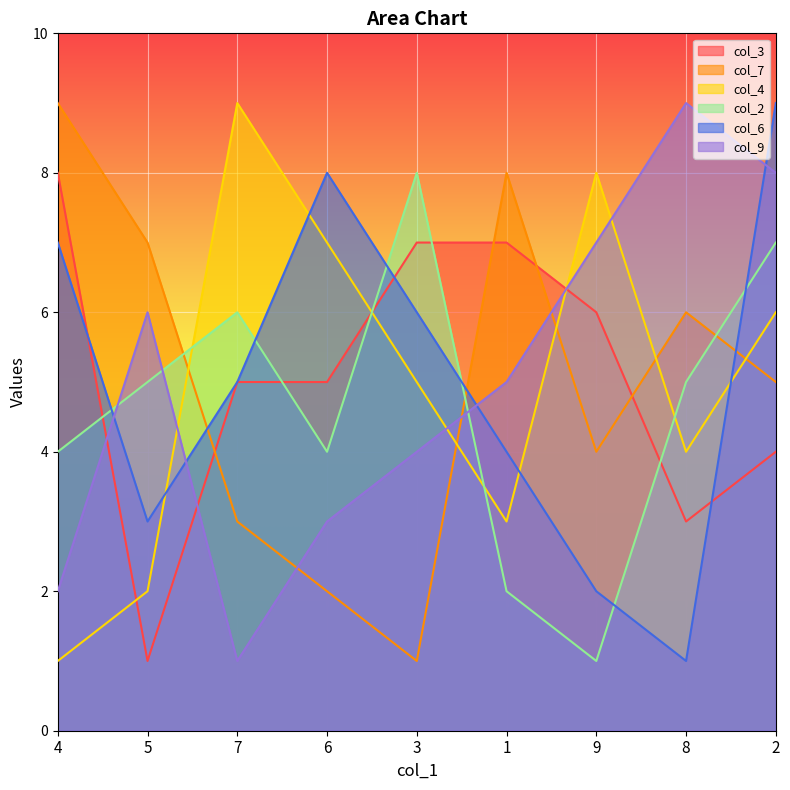

What is the difference between the maximum and minimum values in the col_4 series?

8